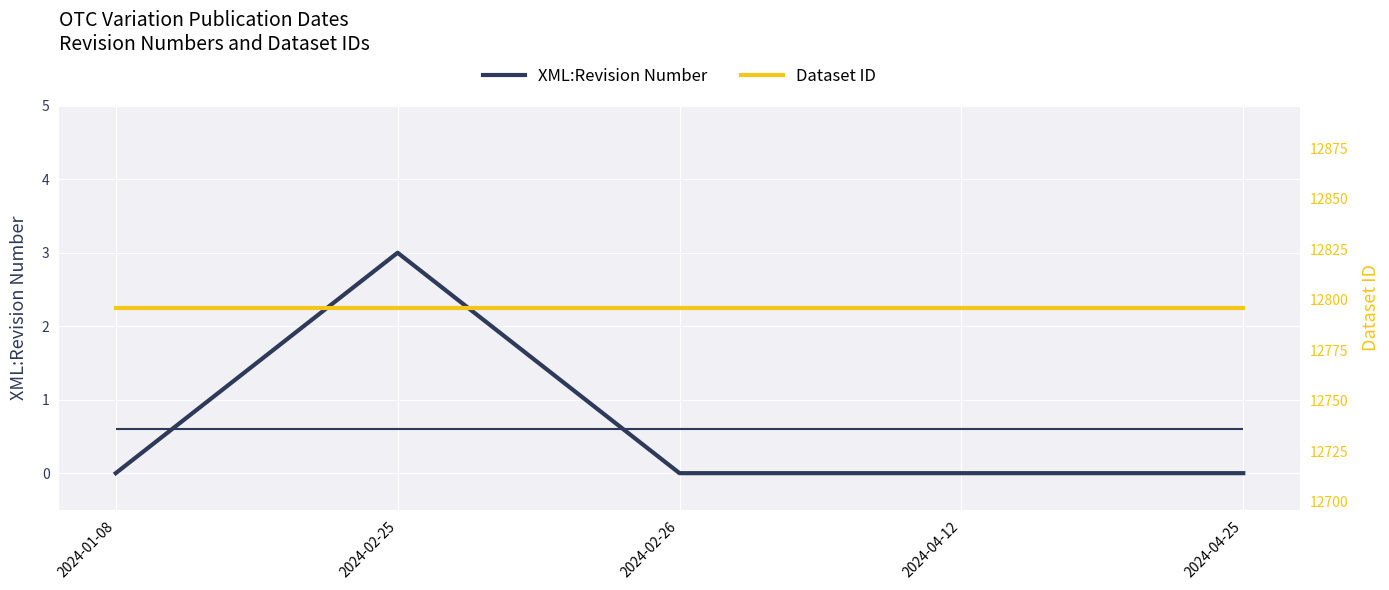

Between 2024-01-08 and 2024-02-26, which series saw the biggest shift?

XML:Revision Number